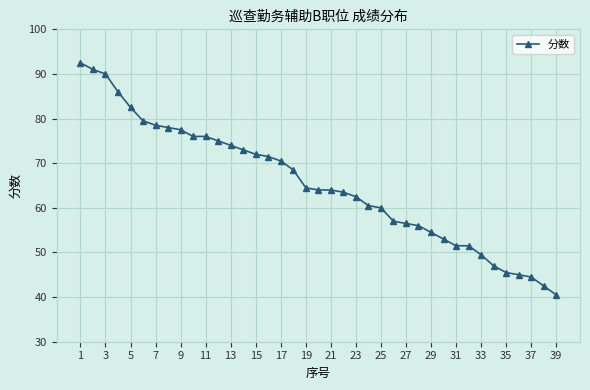

Reading left to right, transcribe all the data shown in this chart.

92.5	91.0	90.0	86.0	82.5	79.5	78.5	78.0	77.5	76.0	76.0	75.0	74.0	73.0	72.0	71.5	70.5	68.5	64.5	64.0	64.0	63.5	62.5	60.5	60.0	57.0	56.5	56.0	54.5	53.0	51.5	51.5	49.5	47.0	45.5	45.0	44.5	42.5	40.5